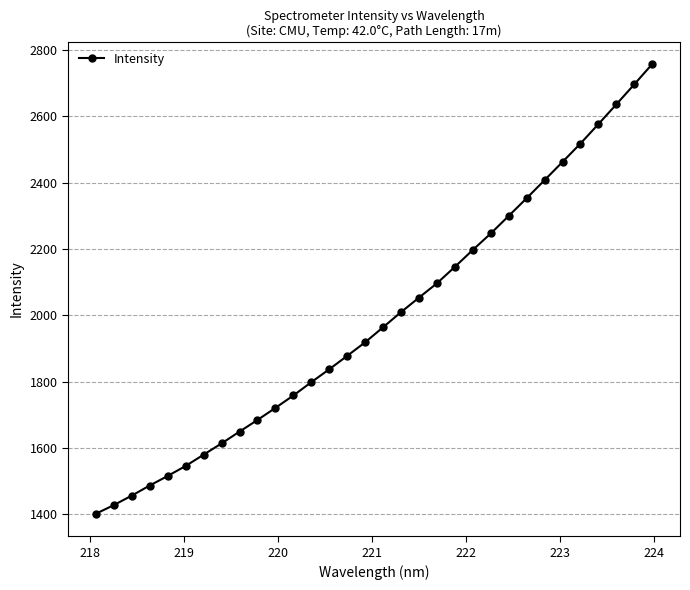

What is the value of the 3rd point from the left?

1456.1